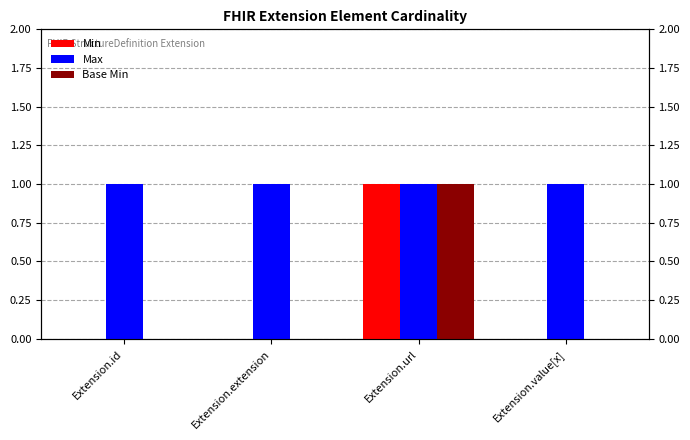

At Extension.value[x], list the series in order from largest to smallest.

Max, Min, Base Min